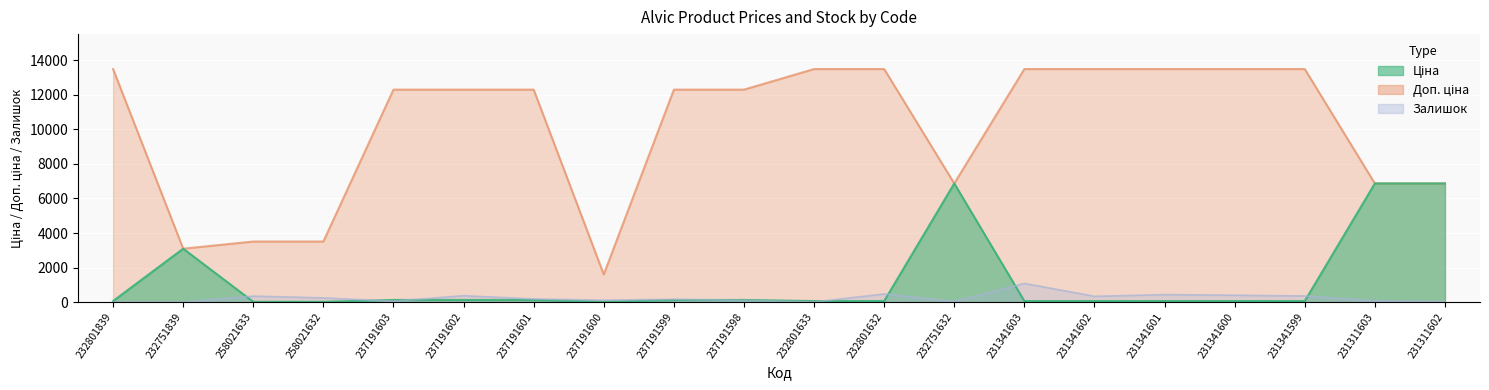

What position from the left is 237191598?

10